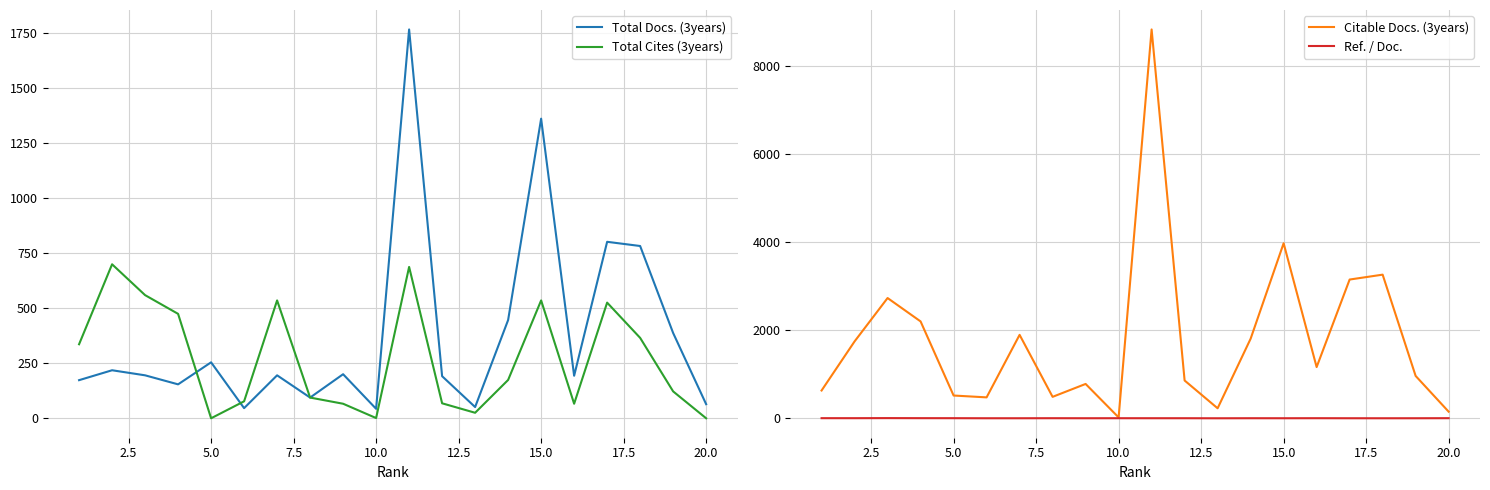

What are all the series names shown in the legend?

Total Docs. (3years), Total Cites (3years), Citable Docs. (3years), Ref. / Doc.